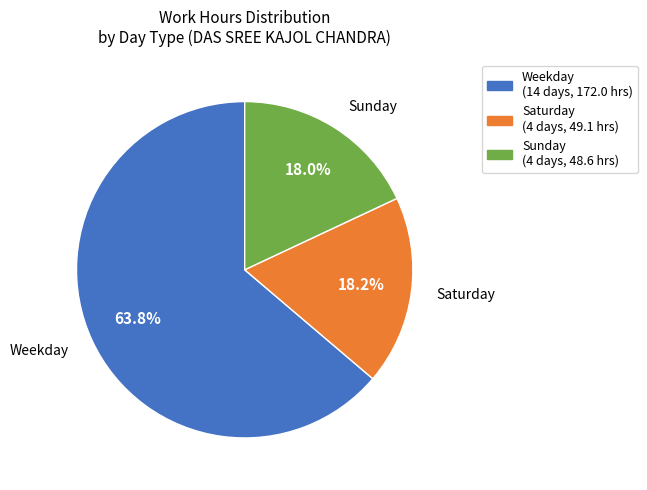

Is there any slice that represents more than half of the pie?

Yes